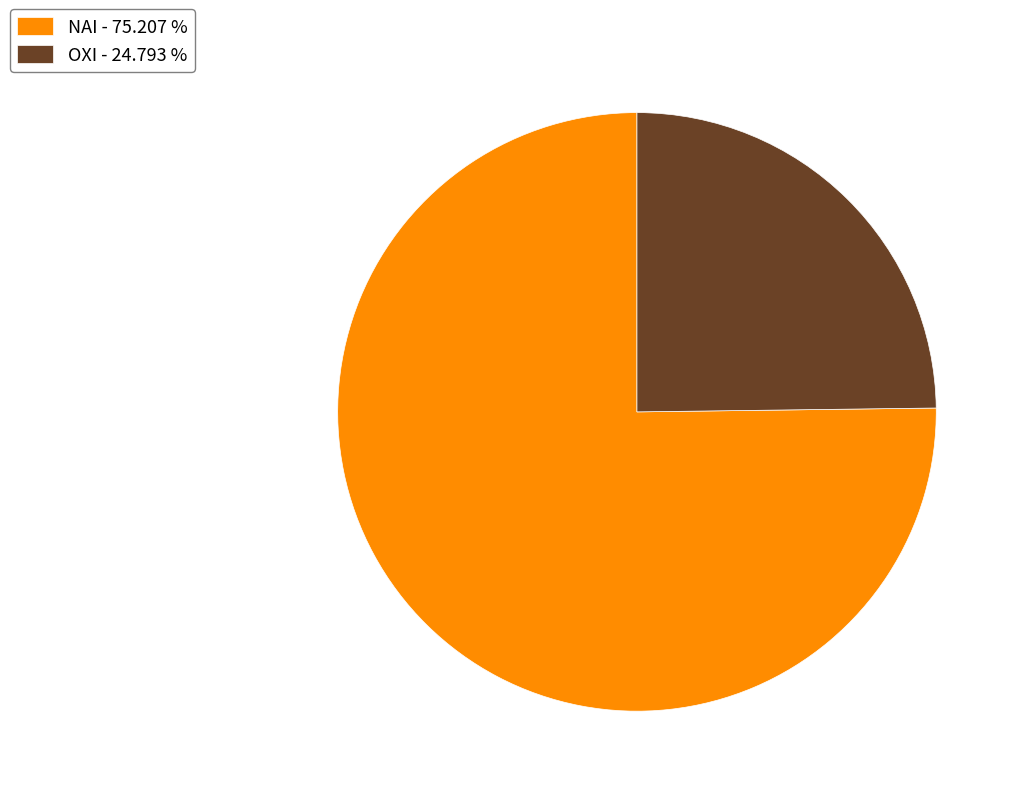

Is the sum of ΝΑΙ - 75.207 % and ΟΧΙ - 24.793 % greater than half?

Yes